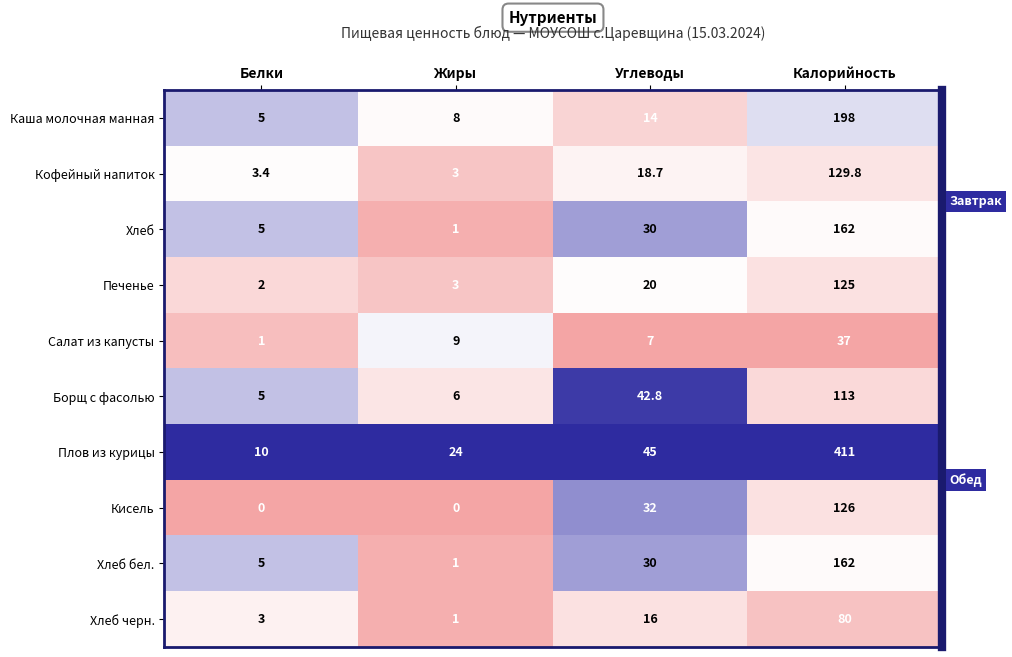

What value does the Хлеб бел. series have at Углеводы?

30.0